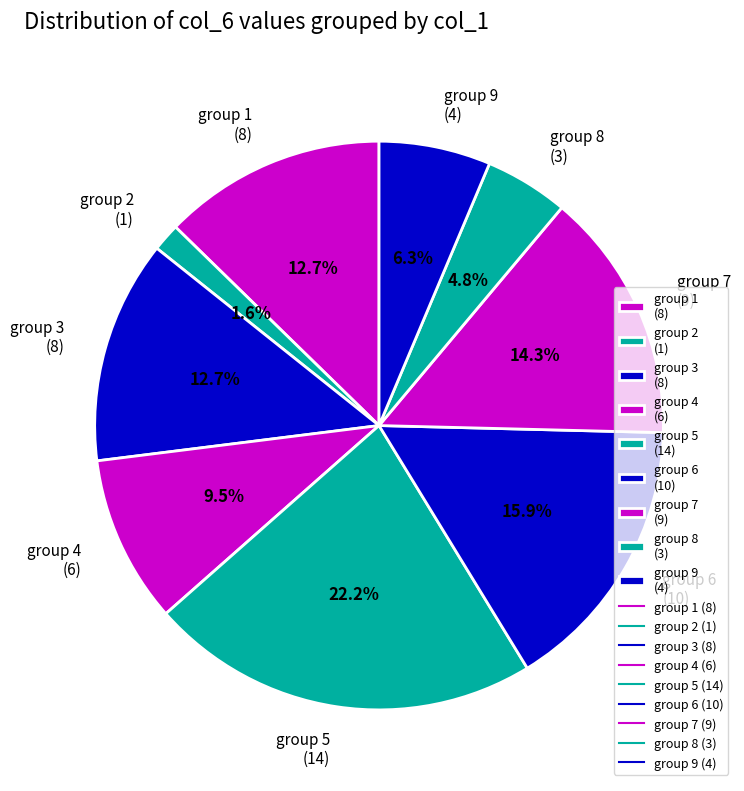

Which has a higher value, group 5 (14) or group 4 (6)?

group 5 (14)